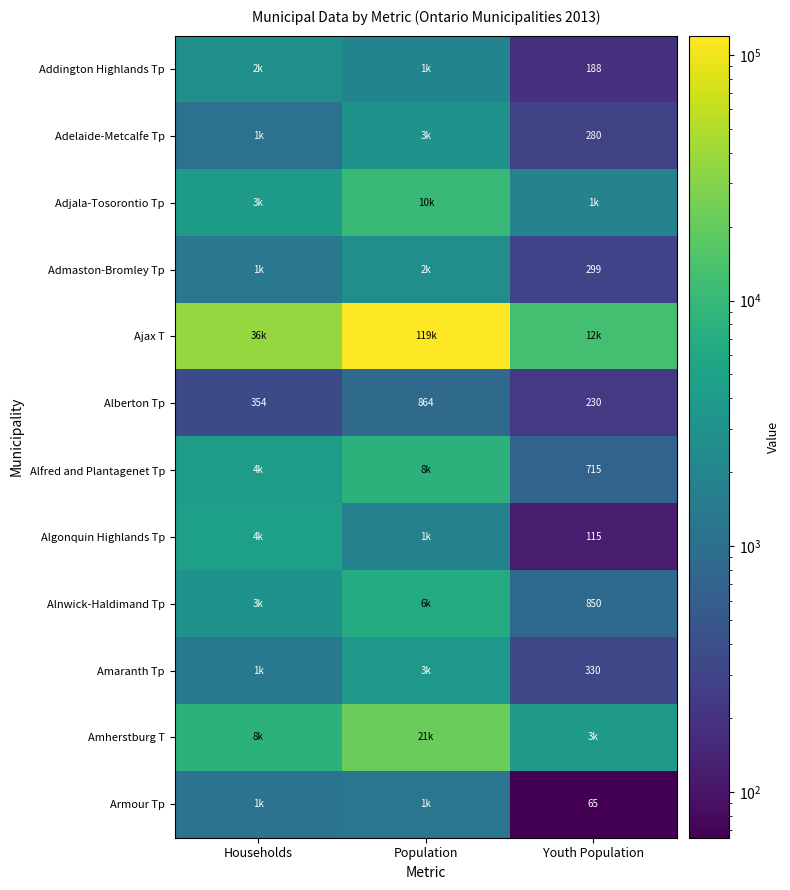

True or false: Amaranth Tp has a value of 330 at Youth Population.

True